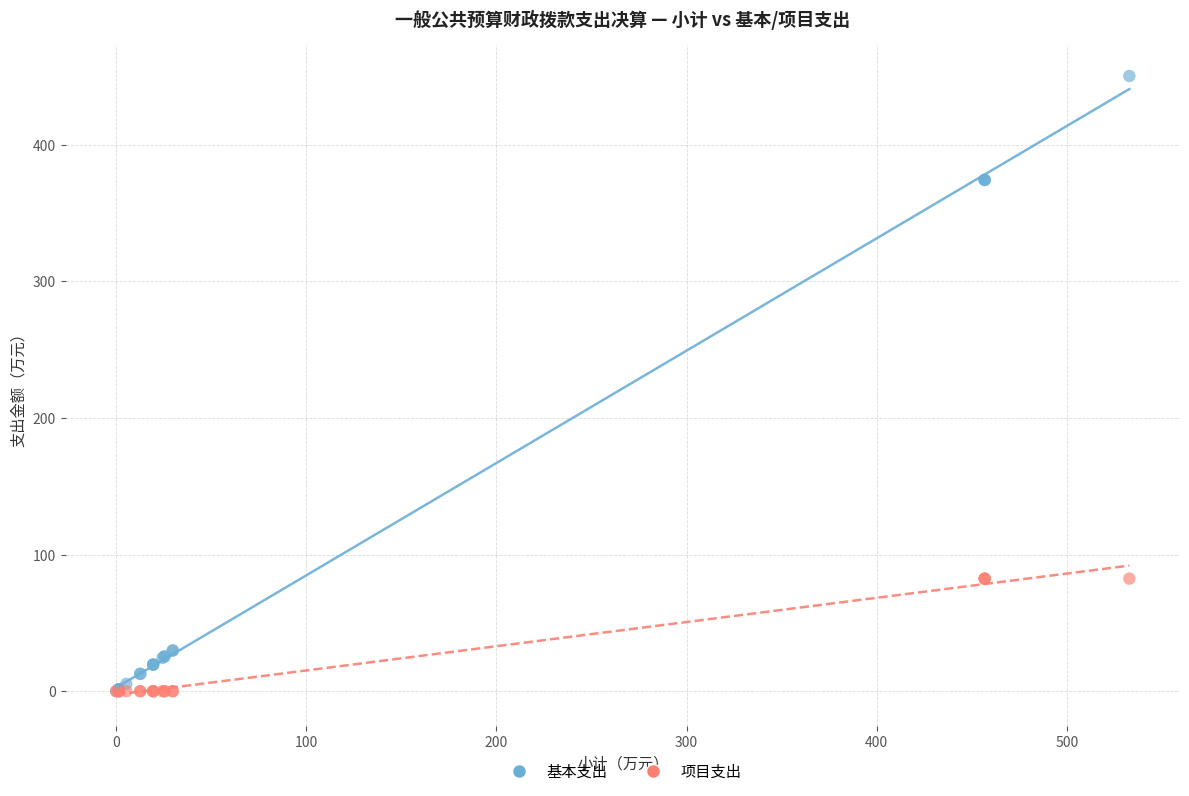

What are all the series names shown in the legend?

基本支出, 项目支出